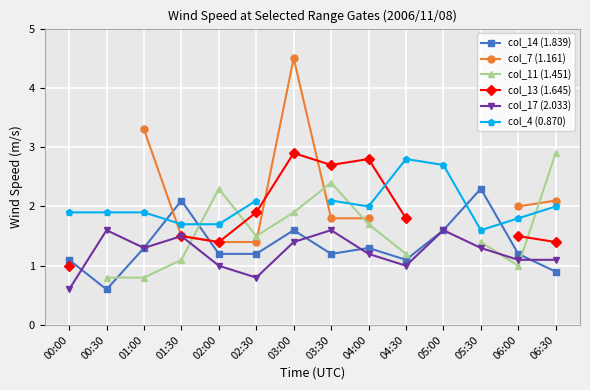

Which series changed the most between 04:30 and 05:00?

col_17 (2.033)